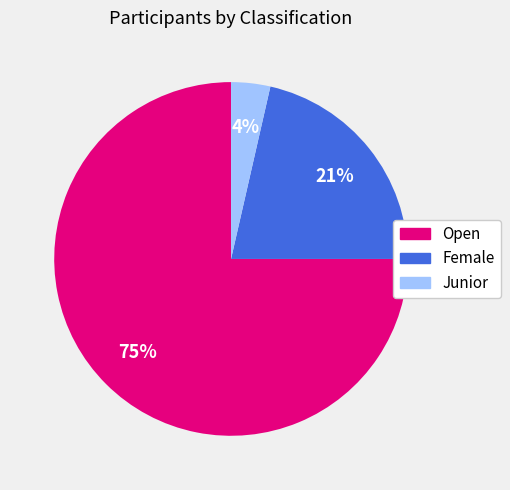

Does Open account for over 50% of the chart?

Yes